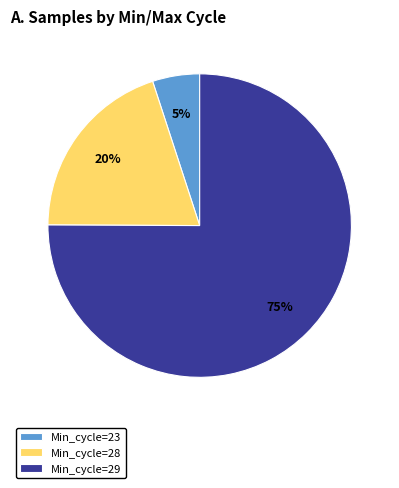

Is the sum of Min_cycle=23 and Min_cycle=29 greater than half?

Yes